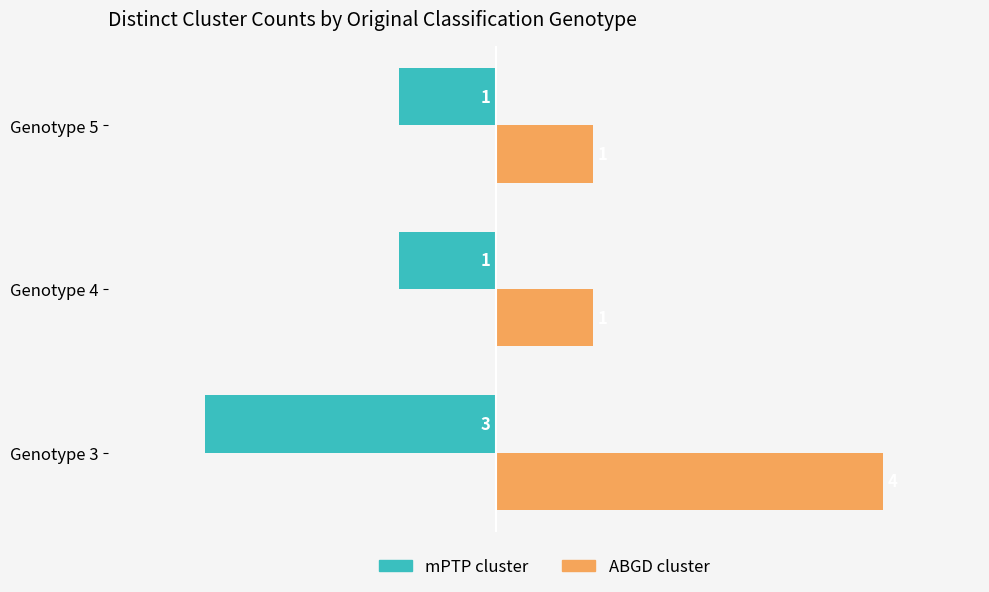

How many mPTP cluster values are between -3 and -1?

3